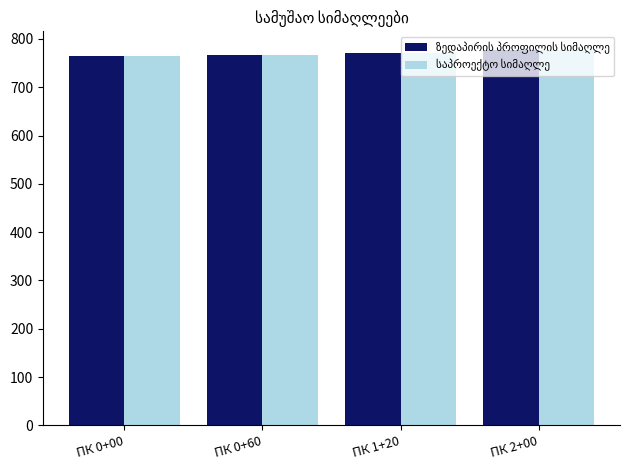

What is the smallest value displayed?

764.5